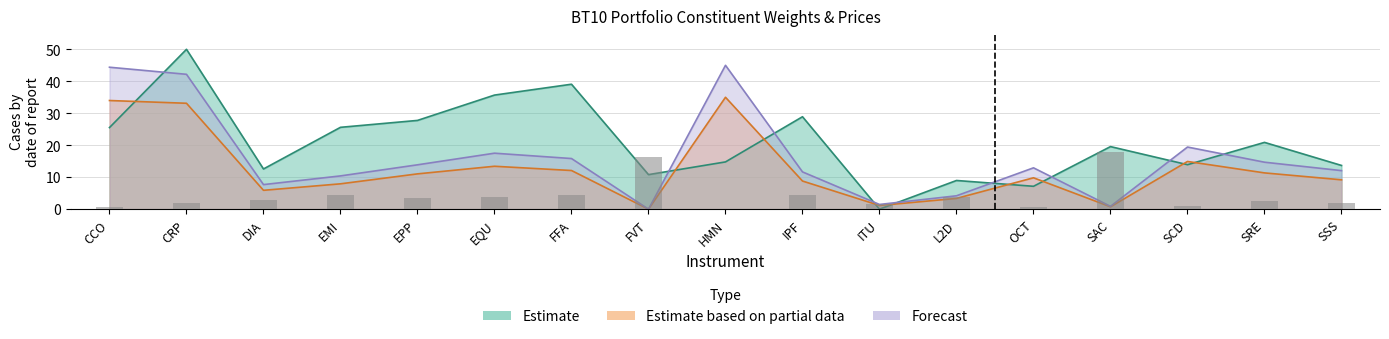

Reading left to right, extract all data points from this chart.

Weight in Portfolio: CCO=25.5	CRP=50.0	DIA=12.6	EMI=25.6	EPP=27.8	EQU=35.7	FFA=39.1	FVT=10.8	HMN=14.8	IPF=28.9	ITU=0.0	L2D=9.0	OCT=7.2	SAC=19.6	SCD=13.9	SRE=20.9	SSS=13.7
Factor 1: CCO=0.5	CRP=1.9	DIA=3.0	EMI=4.5	EPP=3.6	EQU=3.7	FFA=4.6	FVT=16.4	HMN=0.0	IPF=4.6	ITU=1.7	L2D=3.9	OCT=0.8	SAC=18.0	SCD=1.0	SRE=2.5	SSS=2.0
SOB Price: CCO=34.0	CRP=33.1	DIA=5.9	EMI=7.9	EPP=11.0	EQU=13.4	FFA=12.1	FVT=0.0	HMN=35.0	IPF=8.8	ITU=1.2	L2D=3.4	OCT=9.8	SAC=0.7	SCD=14.9	SRE=11.3	SSS=9.2
COB Price: CCO=44.4	CRP=42.2	DIA=7.7	EMI=10.4	EPP=13.9	EQU=17.5	FFA=15.8	FVT=0.0	HMN=45.0	IPF=11.7	ITU=1.5	L2D=4.2	OCT=12.9	SAC=0.9	SCD=19.4	SRE=14.7	SSS=12.1